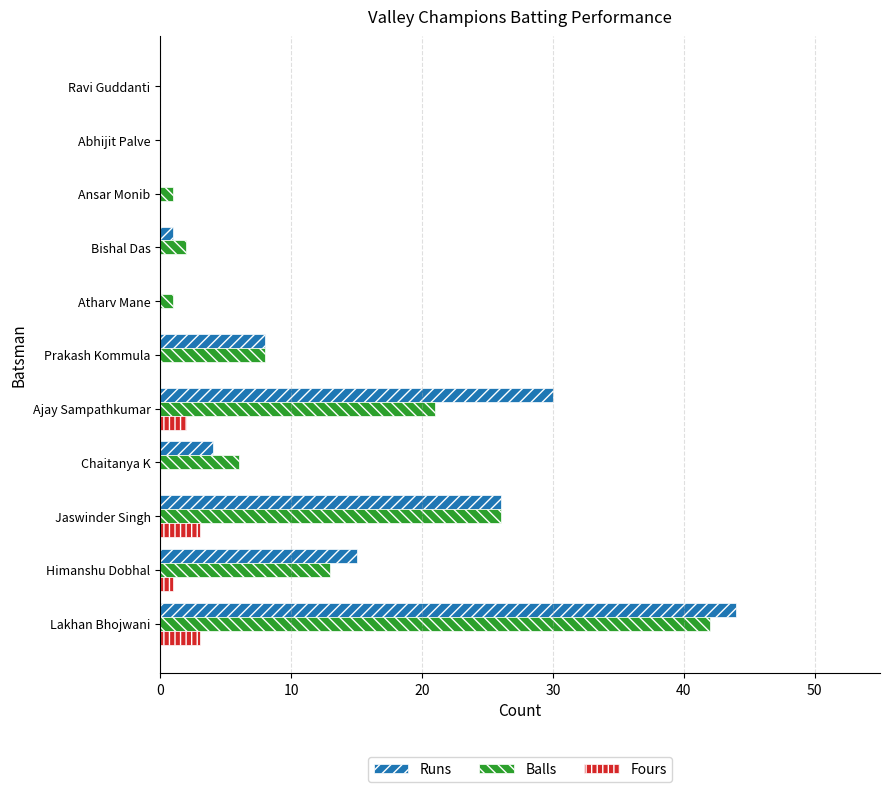

How many distinct data groups are displayed?

3